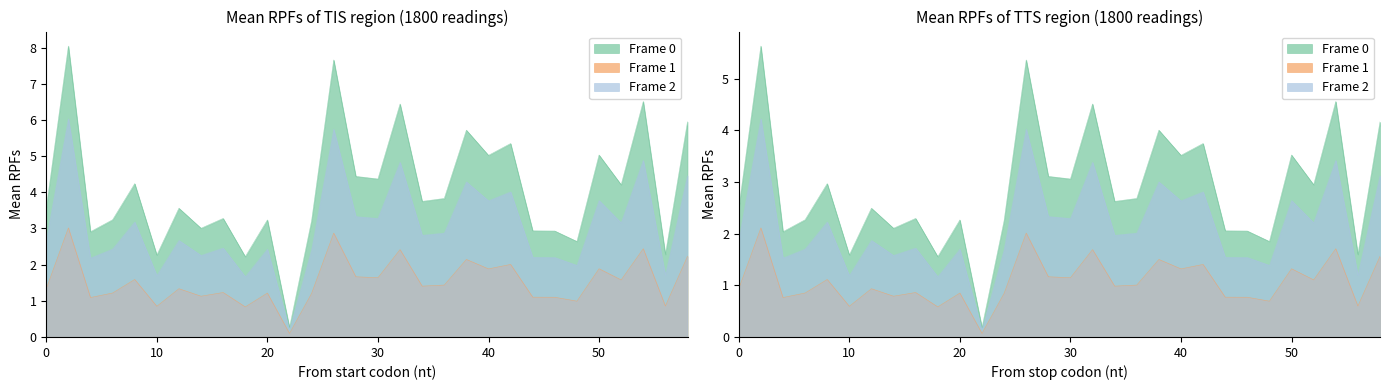

At which category is the sum across all series the highest?

2